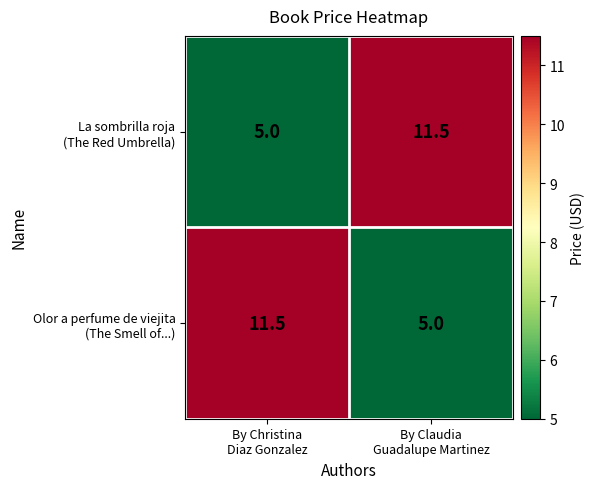

What is the smallest value displayed?

5.0